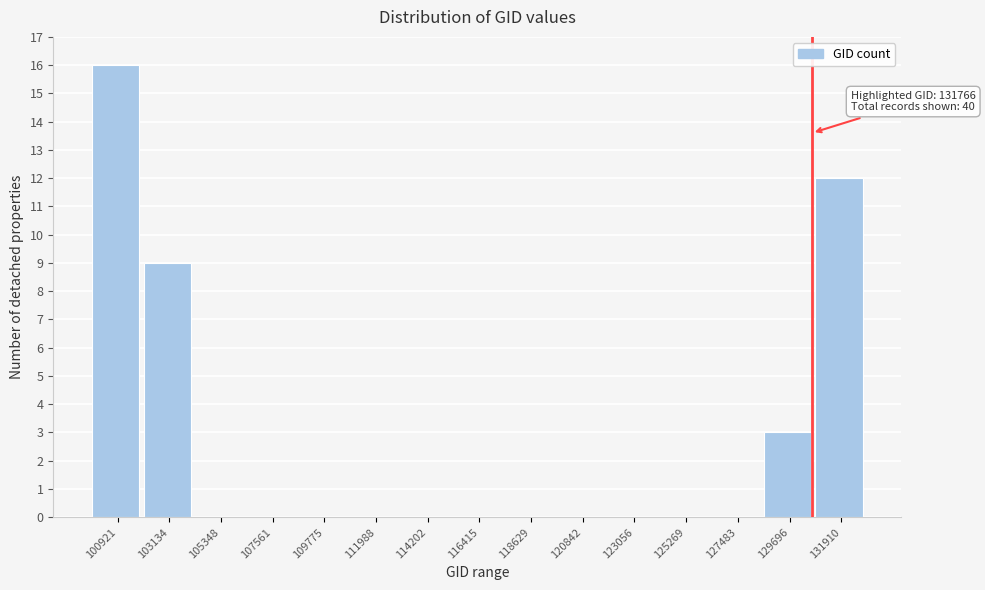

Reading left to right, list all the values displayed in this chart.

100921=16	103134=9	105348=0	107561=0	109775=0	111988=0	114202=0	116415=0	118629=0	120842=0	123056=0	125269=0	127483=0	129696=3	131910=12